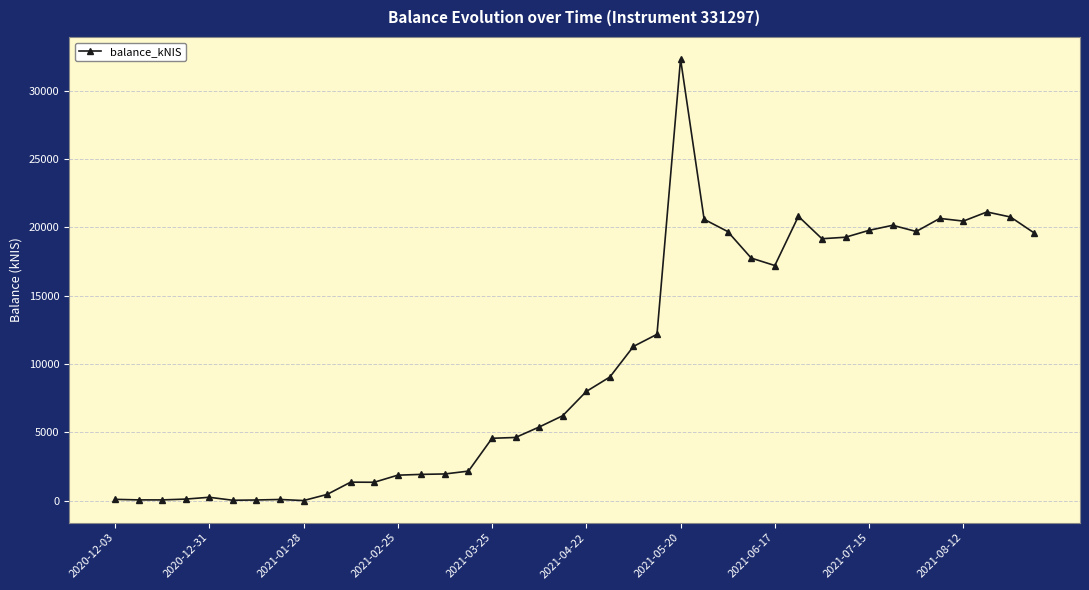

True or false: there are more than 1 points higher than both neighbors.

True